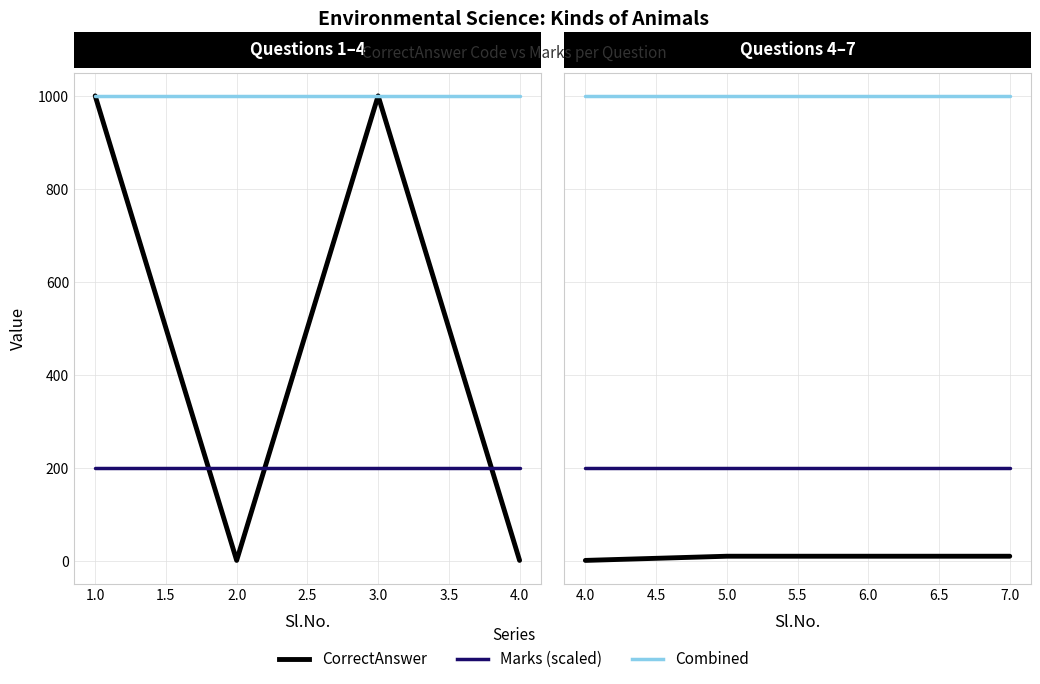

The Combined series shows 1672 at 7.0. True or false?

False